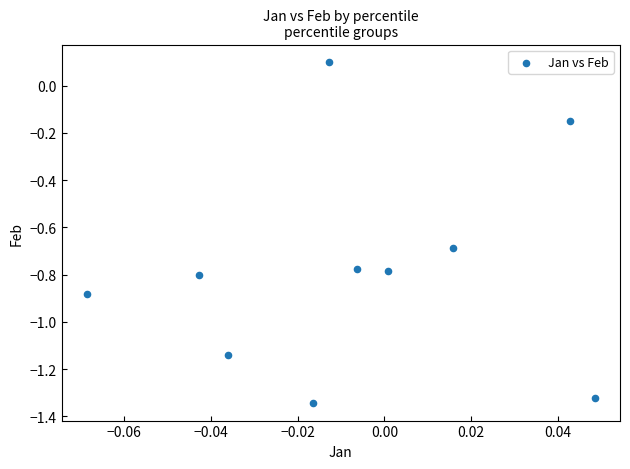

What is the range of Y values (max minus min)?

1.4